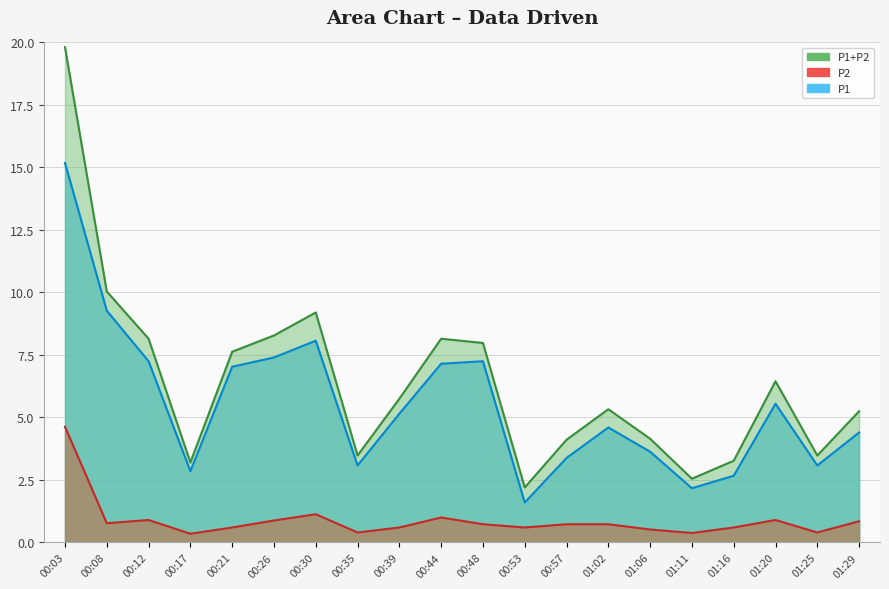

Does the chart have visible grid lines?

Yes